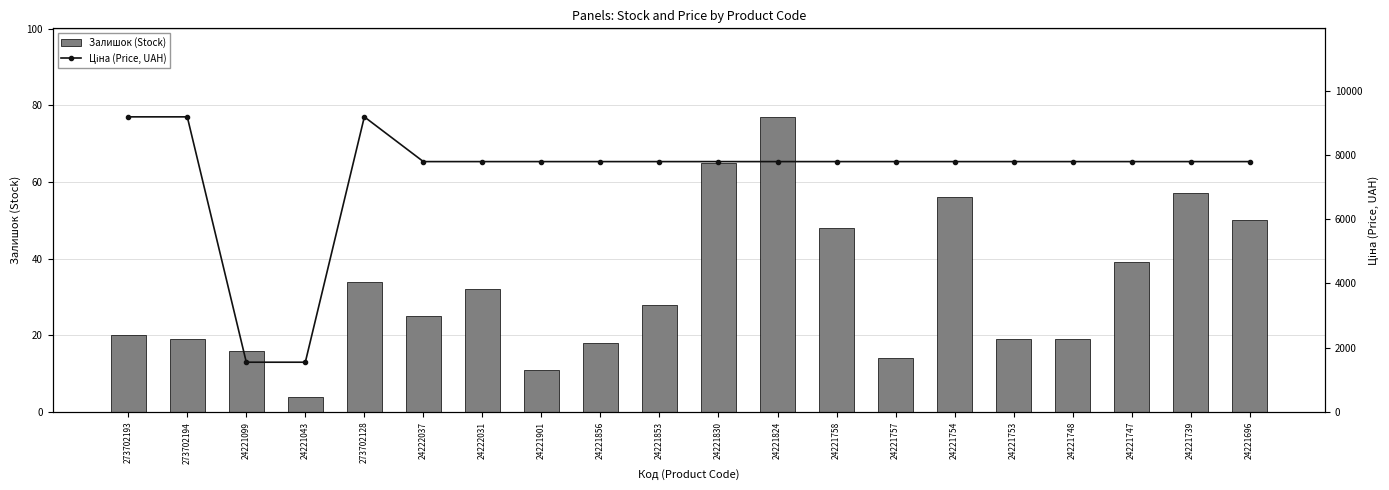

Reading left to right, extract all data points from this chart.

Залишок (Stock): 20.0	19.0	16.0	4.0	34.0	25.0	32.0	11.0	18.0	28.0	65.0	77.0	48.0	14.0	56.0	19.0	19.0	39.0	57.0	50.0
Ціна (Price, UAH): 9185.9	9185.9	1547.7	1547.7	9185.9	7792.9	7792.9	7792.9	7792.9	7792.9	7792.9	7792.9	7792.9	7792.9	7792.9	7792.9	7792.9	7792.9	7792.9	7792.9